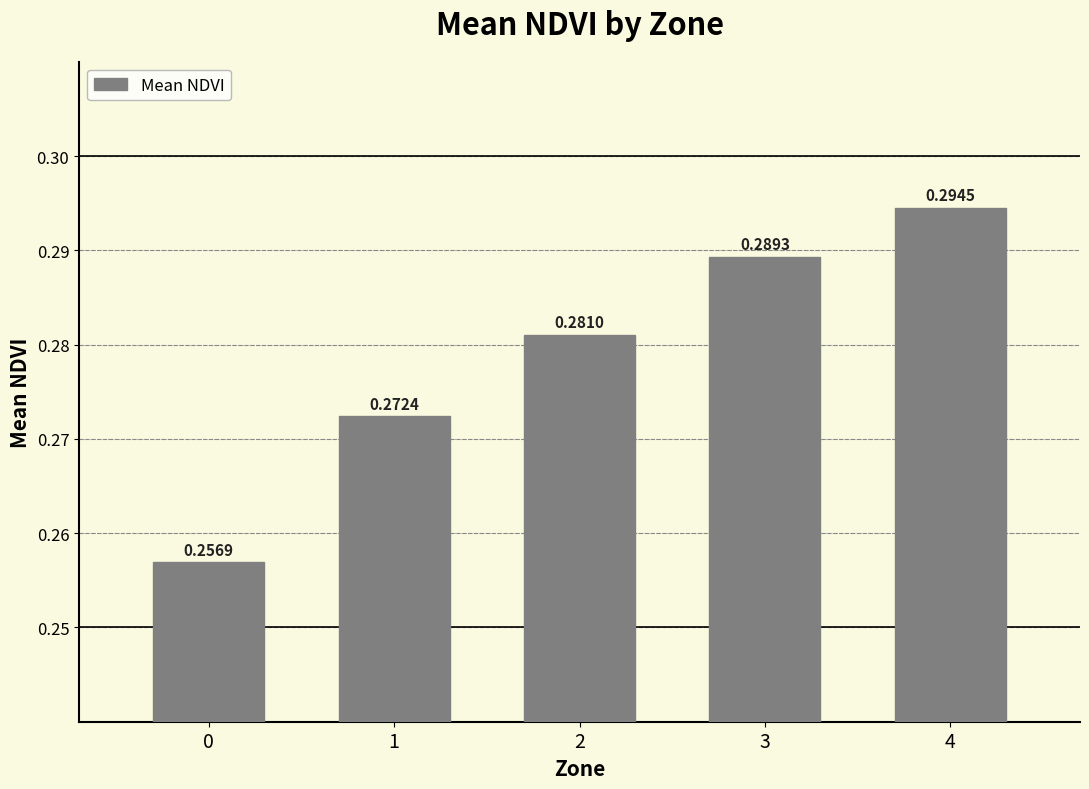

The chart shows a value of 0.5 at 4. True or false?

False